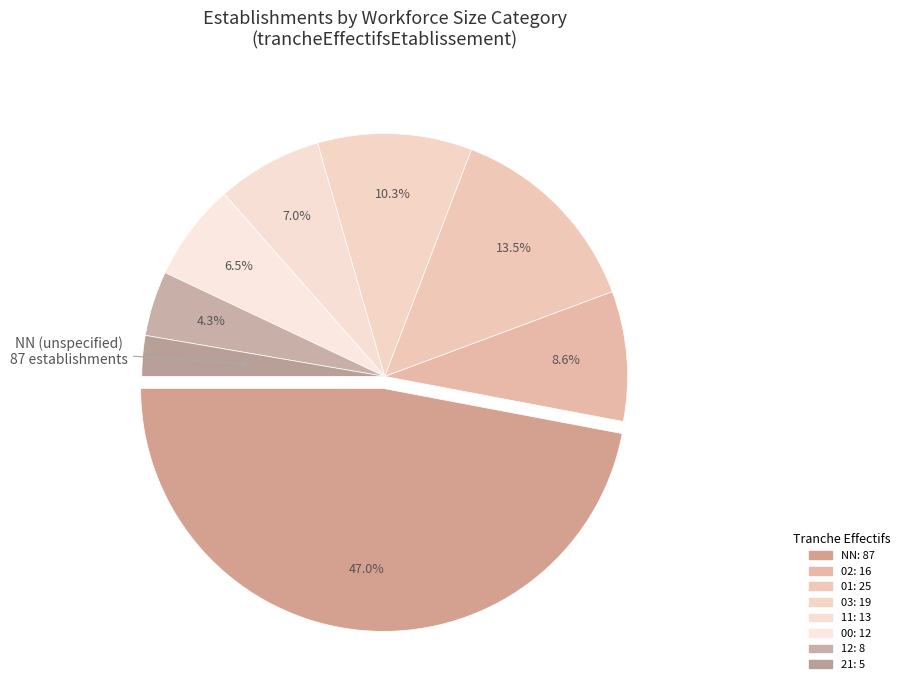

How many slices are in this pie chart?

8